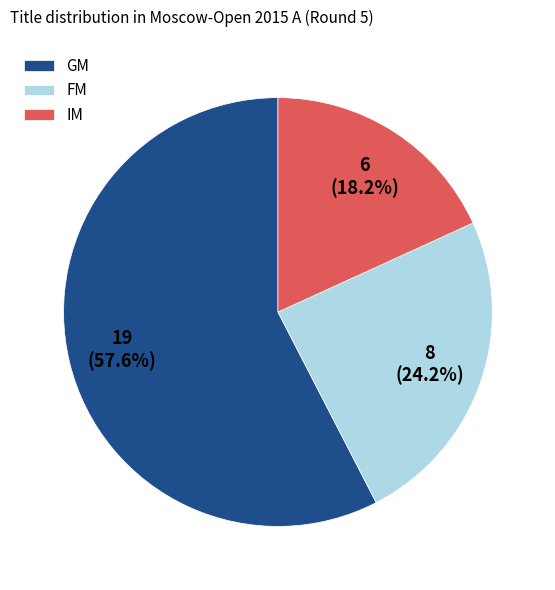

Which category has the biggest portion of the pie?

GM